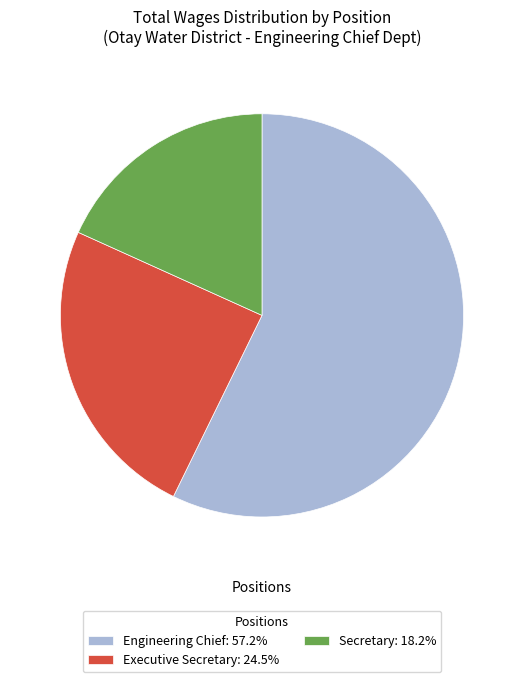

Is the sum of Executive Secretary: 24.5% and Engineering Chief: 57.2% greater than half?

Yes